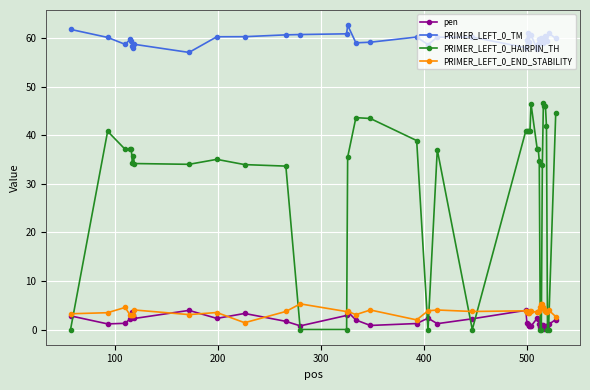

True or false: PRIMER_LEFT_0_END_STABILITY has more than 2 points higher than both neighbors.

True